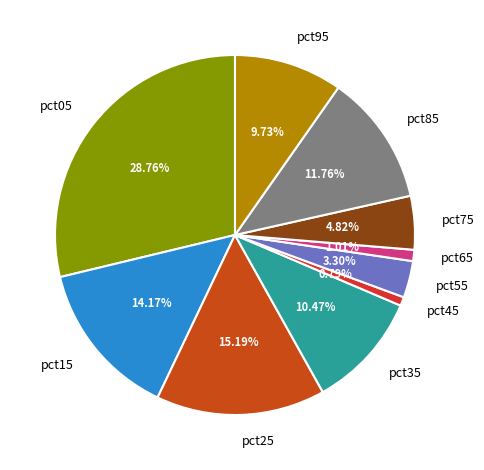

What percentage is the pct15 slice, to the nearest percent?

14%